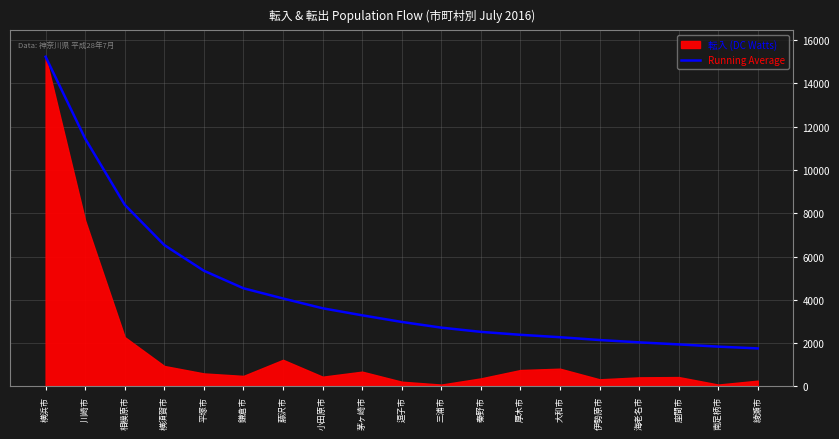

What is the sum of the values at 藤沢市 and 鎌倉市?

8599.1